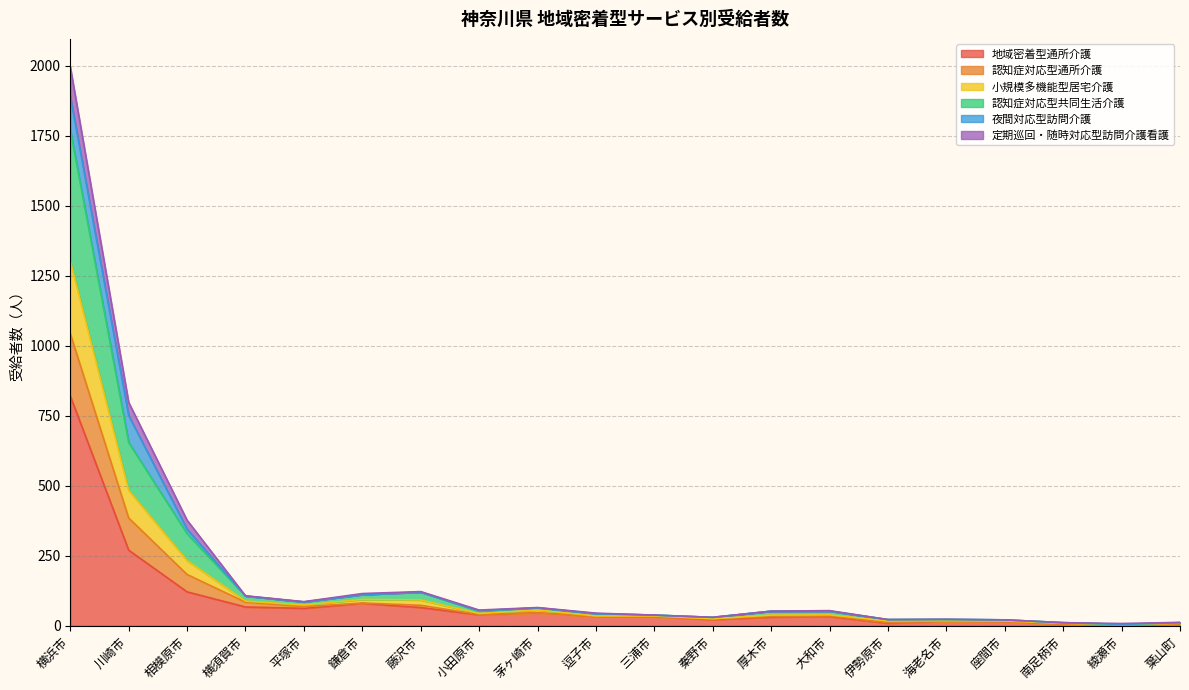

True or false: 小規模多機能型居宅介護 and 定期巡回・随時対応型訪問介護看護 intersect in this chart.

False